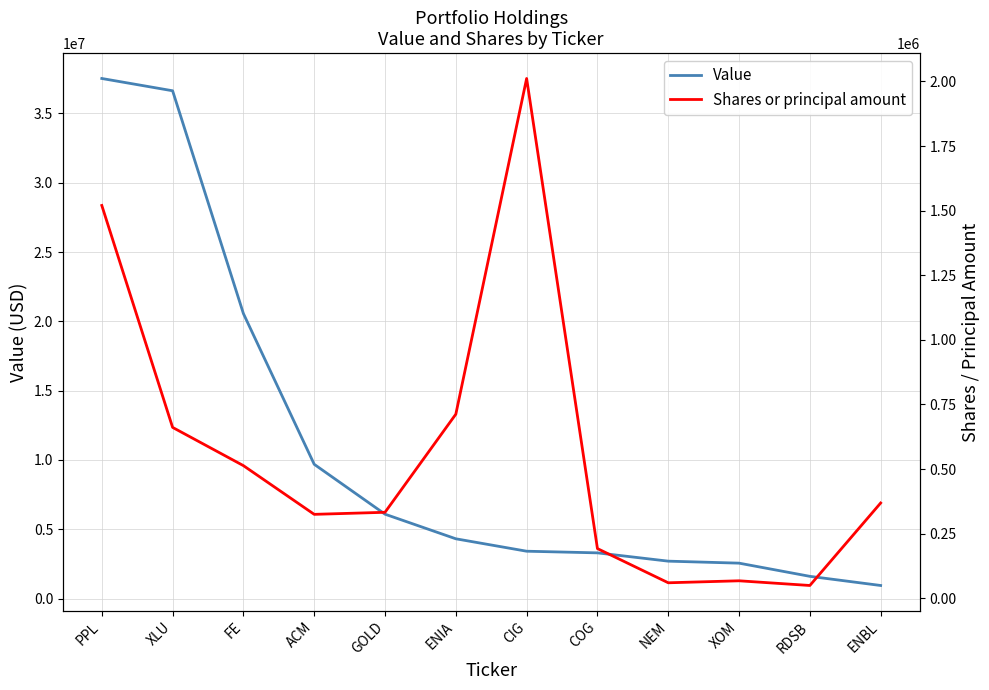

What is the difference between the second highest and second lowest values in the Value series?

35024000